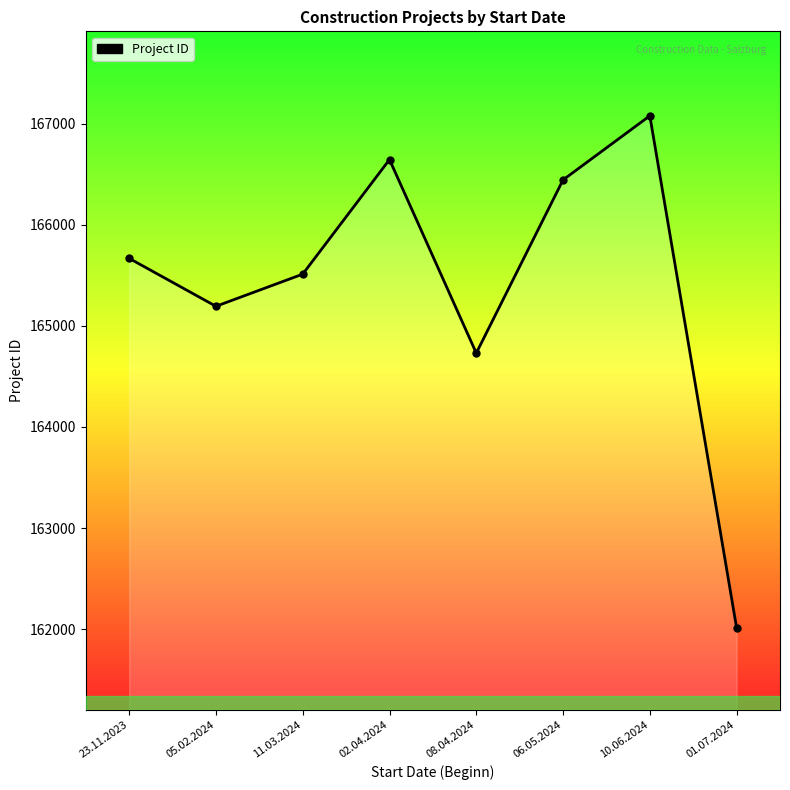

What is the maximum value shown in the chart?

167077